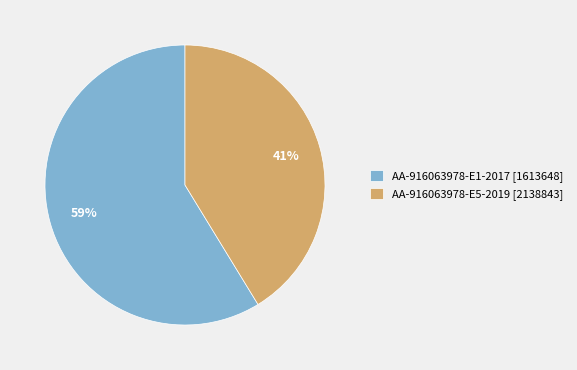

Rank the categories by value from lowest to highest.

AA-916063978-E5-2019 [2138843], AA-916063978-E1-2017 [1613648]